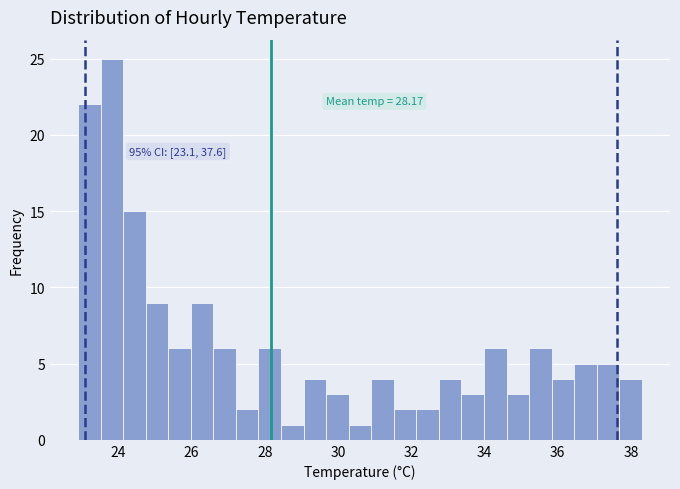

Around what value on the x-axis is the tallest bar? Give the approximate position of its centre, as read against the axis.

23.8